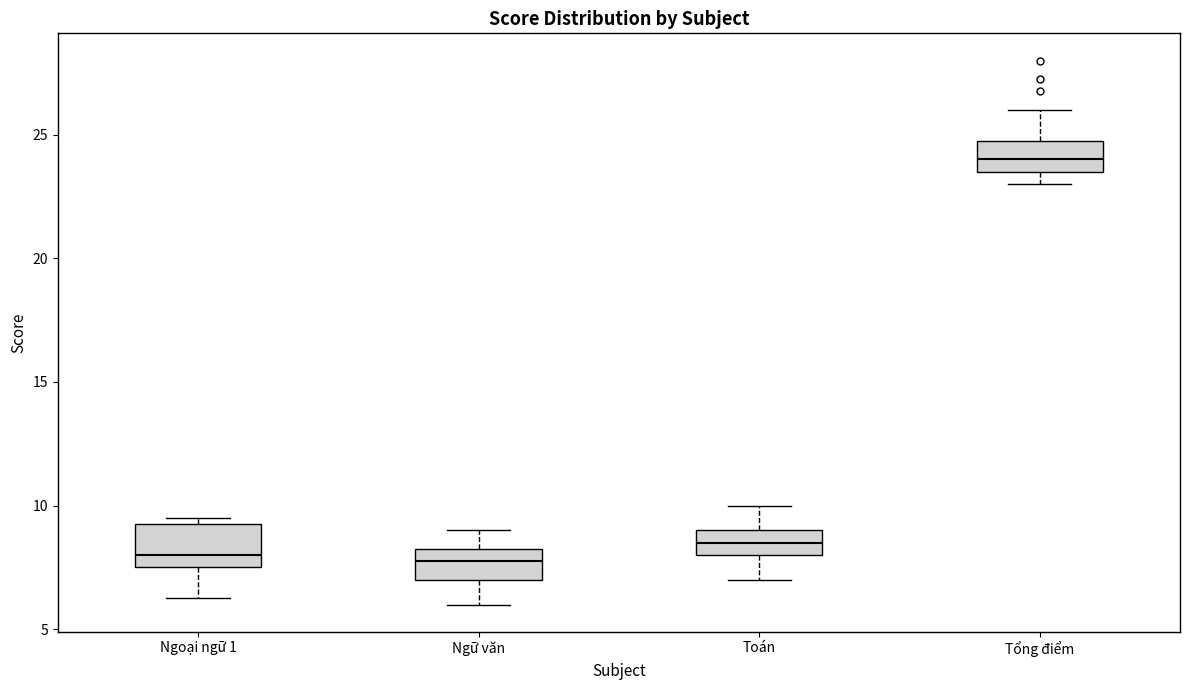

Reading left to right, transcribe this box plot: for each box, give where its median line is, the range the box spans, and where its two whiskers end, as read against the y-axis. The values are not printed on the chart, so give them approximately, as read against the axis.

Ngoại ngữ 1: median 8.0, box 7.5 to 9.5, whiskers 6.5 to 9.5 (just above the box's upper edge)
Ngữ văn: median 8.0, box 7.0 to 8.5, whiskers 6.0 to 9.0
Toán: median 8.5, box 8.0 to 9.0, whiskers 7.0 to 10.0
Tổng điểm: median 24.0, box 23.5 to 25.0, whiskers 23.0 to 26.0